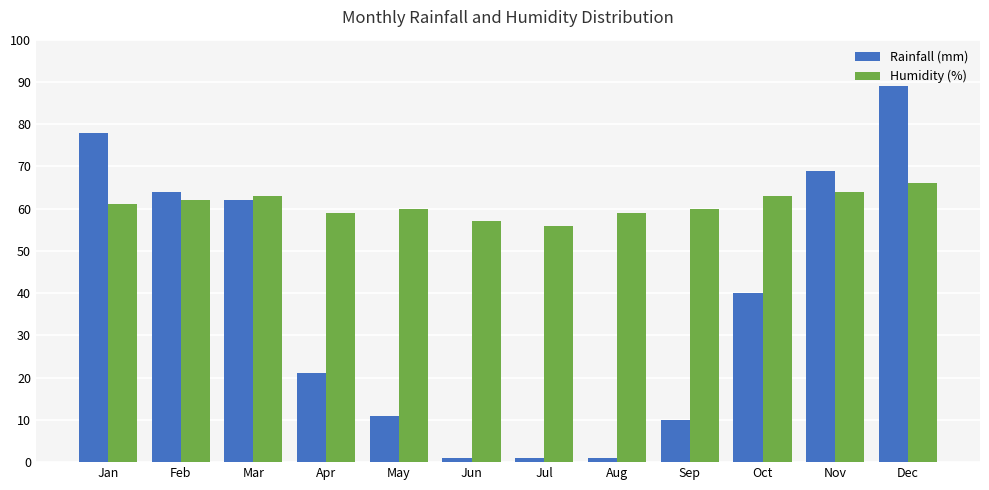

What are all the series names shown in the legend?

Rainfall (mm), Humidity (%)